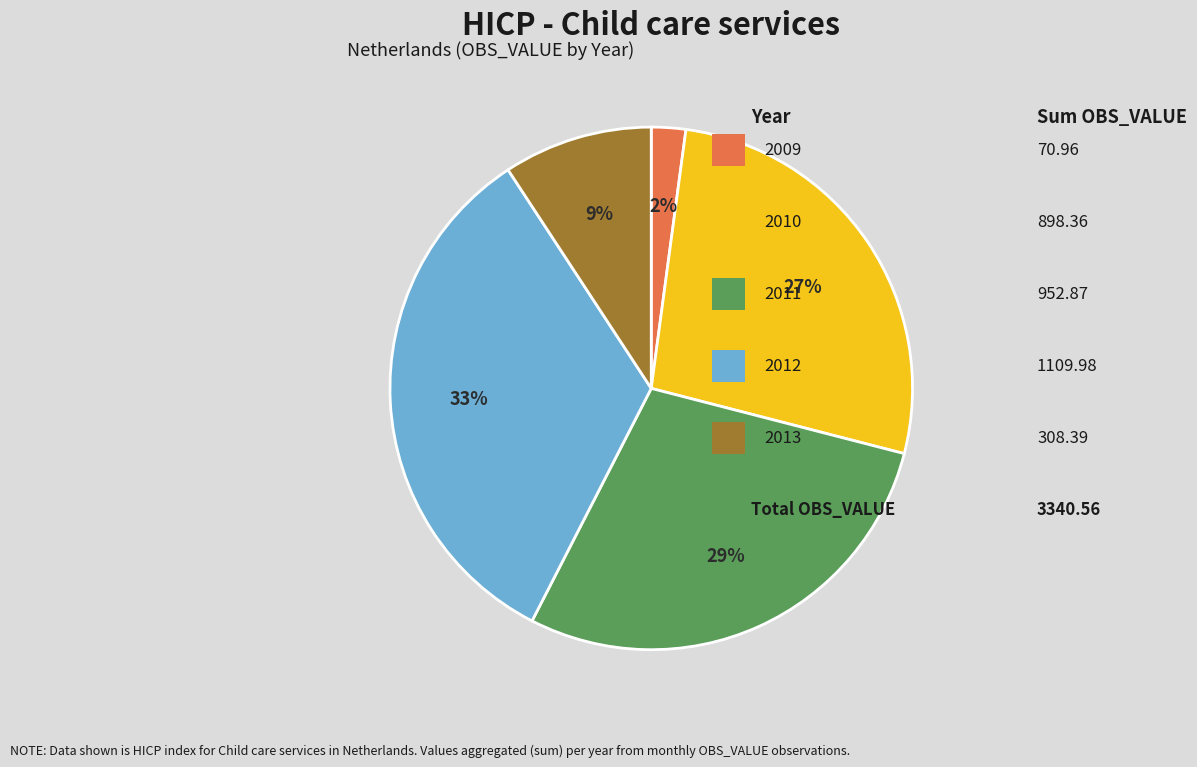

Count the number of slices in the pie.

5